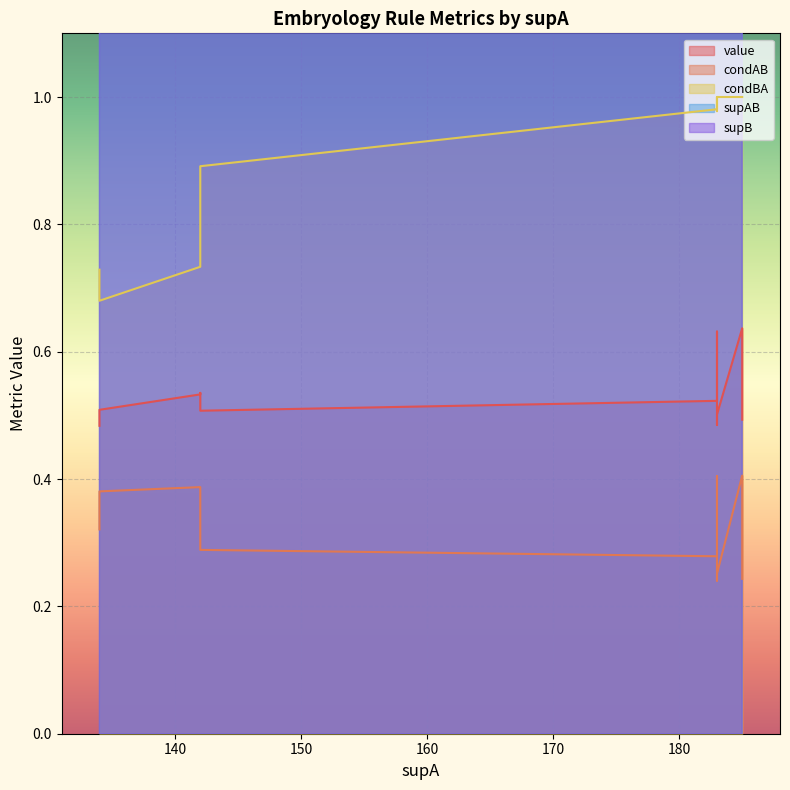

Reading right to left, extract all data points from this chart.

value: 0.5	0.5	0.5	0.5	0.5	0.5	0.5	0.5	0.5	0.5	0.5	0.6	0.6	0.6	0.6
condAB: 0.3	0.2	0.2	0.2	0.3	0.3	0.4	0.3	0.3	0.4	0.3	0.3	0.3	0.4	0.4
condBA: 0.7	1.0	1.0	1.0	1.0	0.9	0.7	1.0	1.0	0.7	0.8	1.0	1.0	1.0	1.0
supAB: 43.0	44.0	45.0	46.0	46.0	41.0	51.0	51.0	52.0	55.0	49.0	59.0	59.0	74.0	75.0
supB: 59.0	45.0	45.0	46.0	46.0	46.0	75.0	52.0	52.0	75.0	59.0	59.0	59.0	75.0	75.0